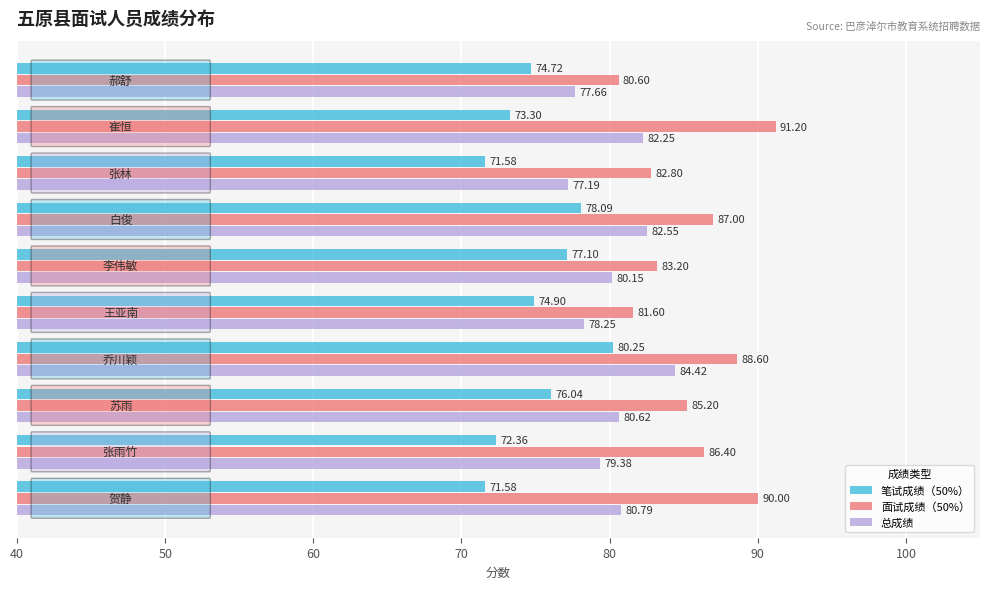

List the series in order of their overall mean, highest first.

面试成绩（50%）, 总成绩, 笔试成绩（50%）